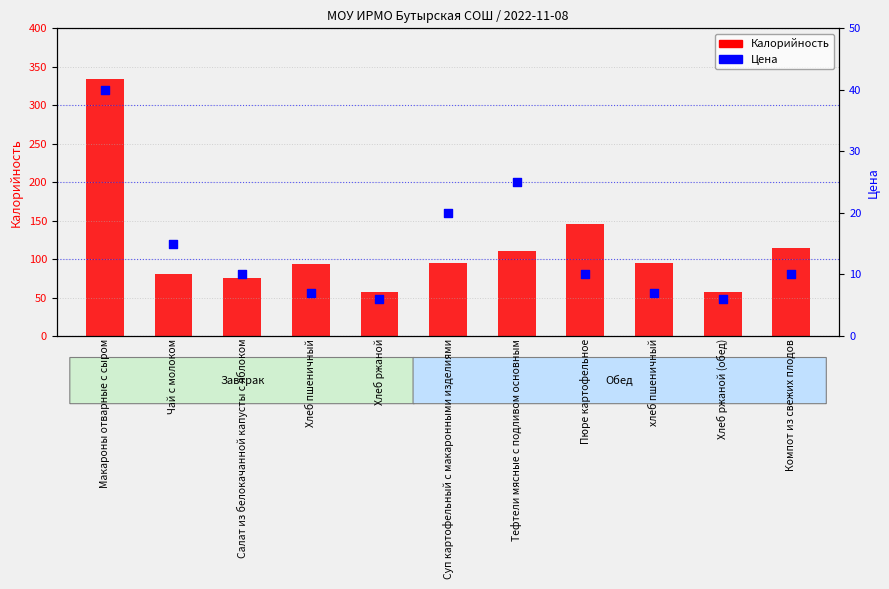

Which series has the largest total across all categories?

Калорийность